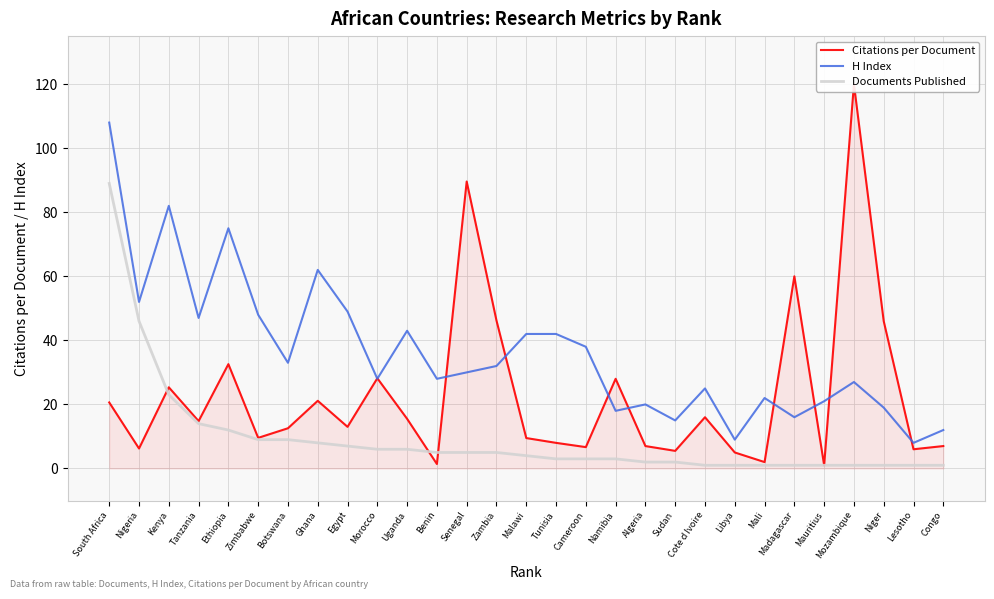

At which category is the sum across all series the highest?

South Africa